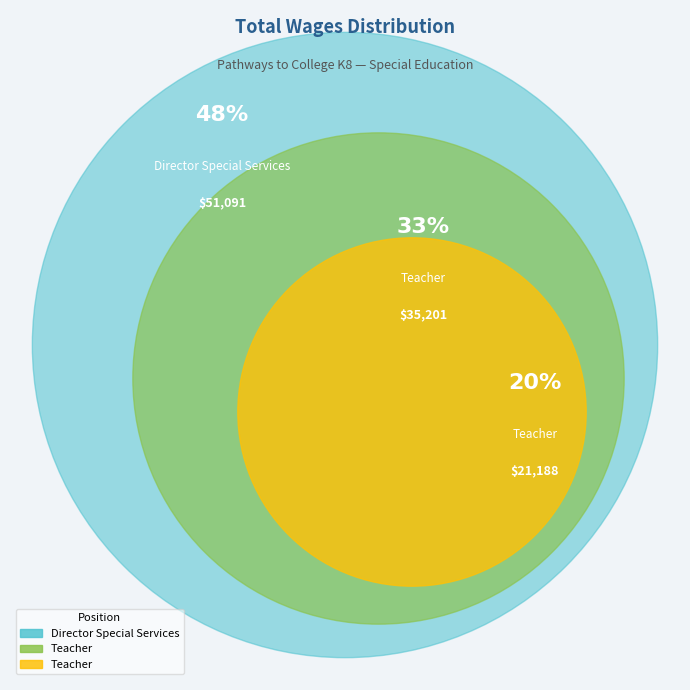

To the nearest percent, what is the difference between the largest and smallest slice percentages?

28%